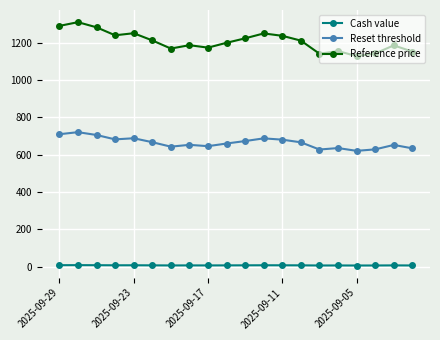

List the series in order of their peak value, lowest first.

Cash value, Reset threshold, Reference price